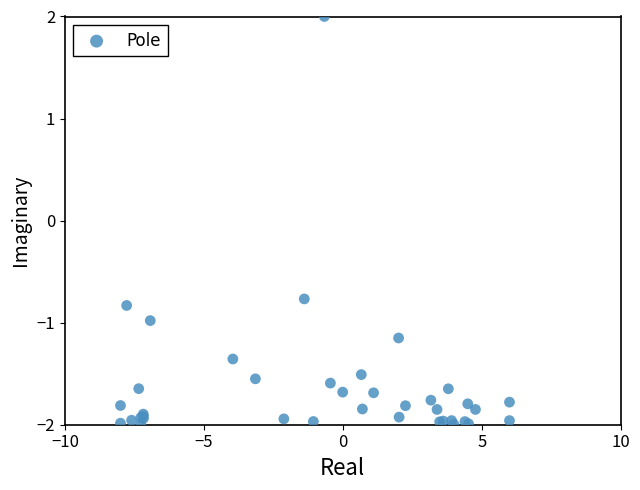

What Y value in the scatter plot is closest to 0?

-0.8